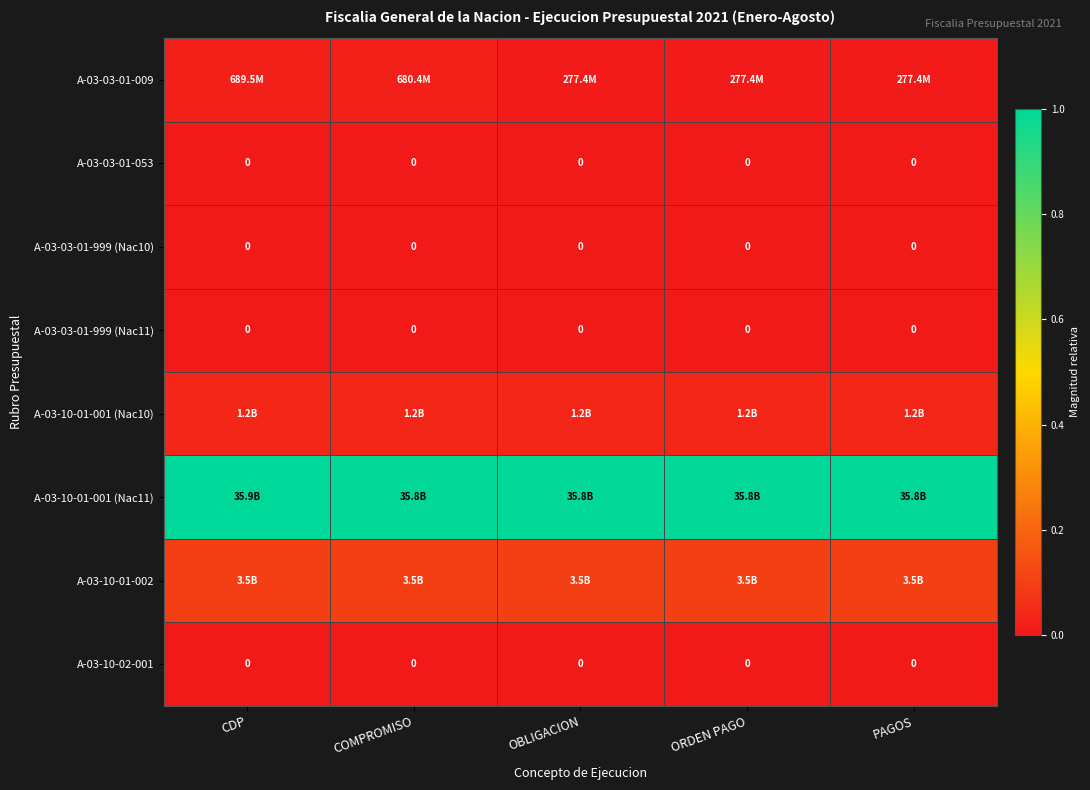

Rank the series by their maximum value, from highest to lowest.

A-03-10-01-001 (Nac11), A-03-10-01-002, A-03-10-01-001 (Nac10), A-03-03-01-009, A-03-03-01-053, A-03-03-01-999 (Nac10), A-03-03-01-999 (Nac11), A-03-10-02-001